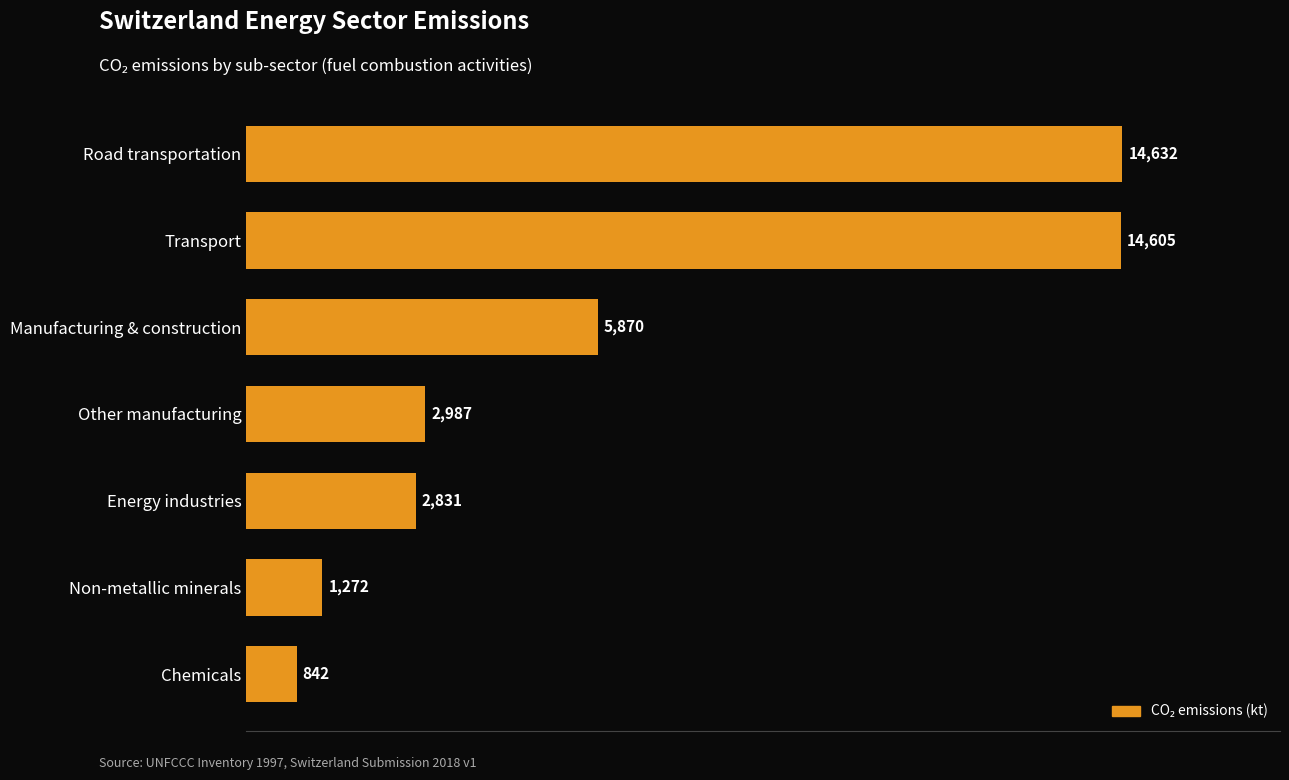

What is the greatest value displayed?

14632.3